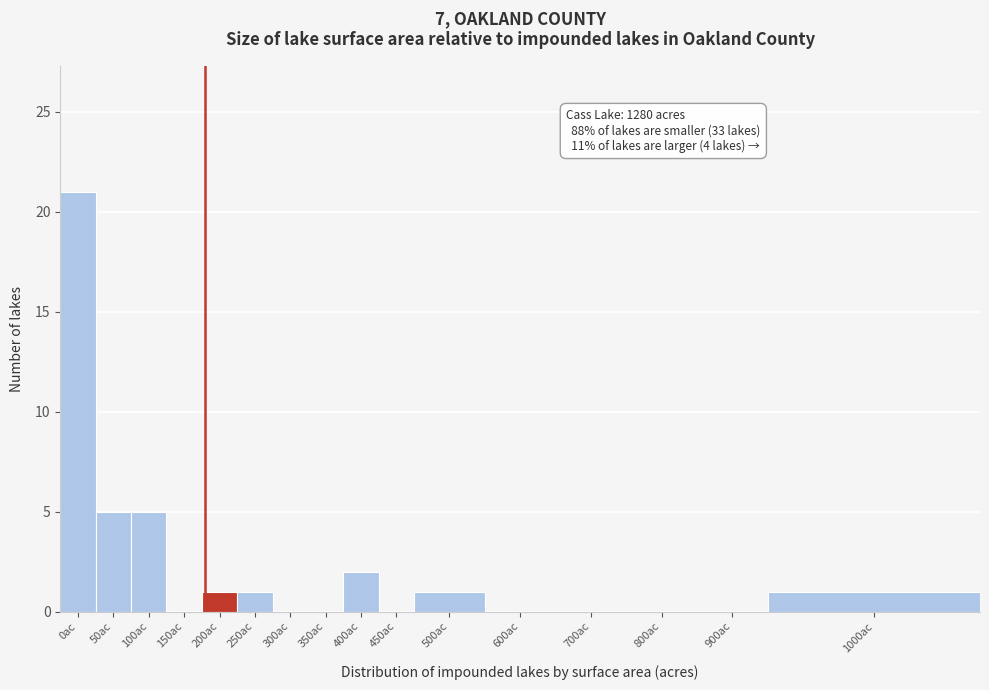

Reading right to left, list all the values displayed in this chart.

1000ac=1	900ac=0	800ac=0	700ac=0	600ac=0	500ac=1	450ac=0	400ac=2	350ac=0	300ac=0	250ac=1	200ac=1	150ac=0	100ac=5	50ac=5	0ac=21